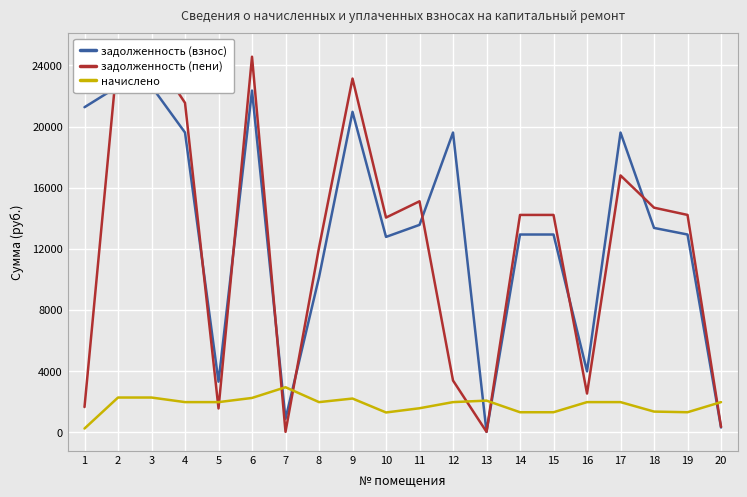

Count the number of categories in the chart.

20